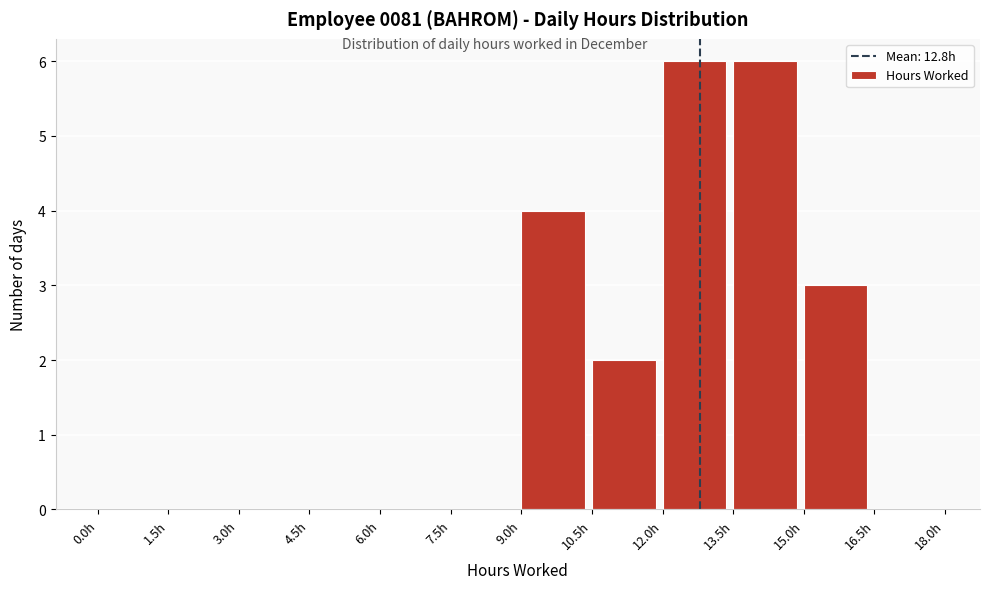

Reading left to right, transcribe this chart: for each bar, give the range it covers on the x-axis and its height. Neither the bar edges nor the heights are printed on the chart, so give them approximately, as read against the axes.

0.0 to 1.5: 0
1.5 to 3.0: 0
3.0 to 4.5: 0
4.5 to 6.0: 0
6.0 to 7.5: 0
7.5 to 9.0: 0
9.0 to 10.5: 4
10.5 to 12.0: 2
12.0 to 13.5: 6
13.5 to 15.0: 6
15.0 to 16.5: 3
16.5 to 18.0: 0